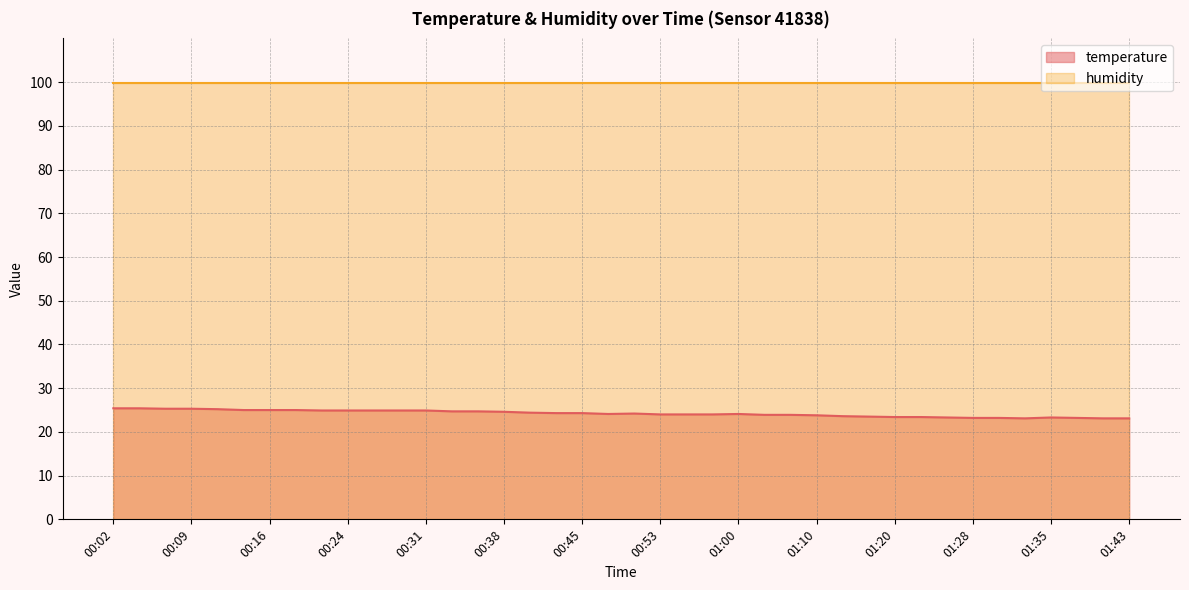

The humidity series shows 99.9 at 00:53. True or false?

True